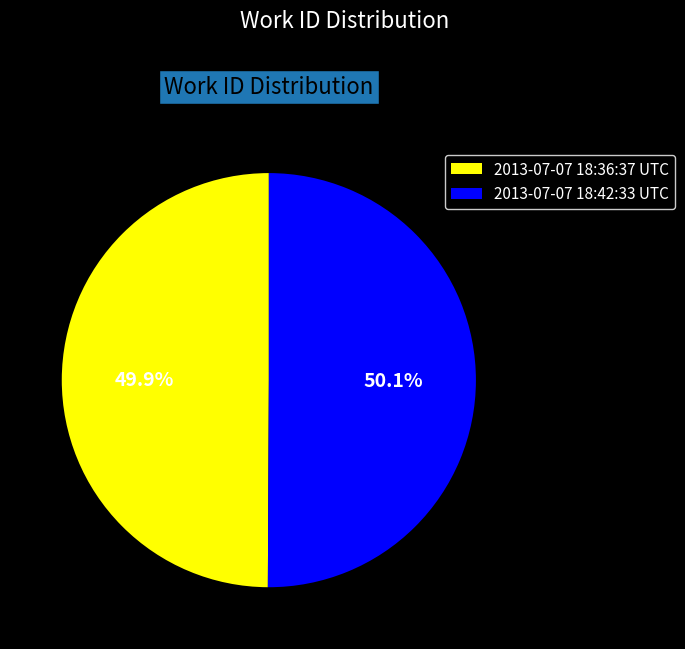

Is there any slice that represents more than half of the pie?

Yes